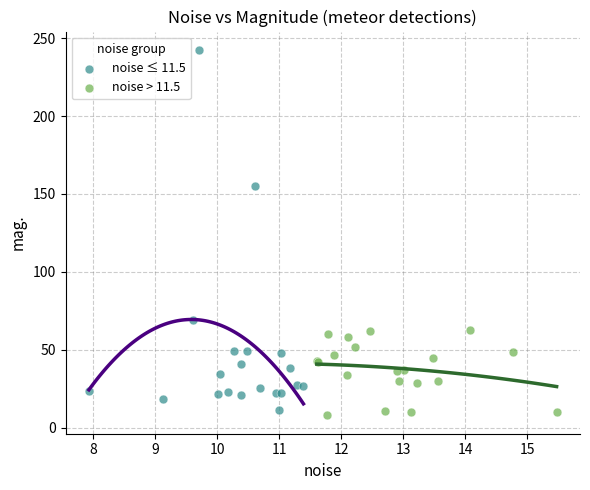

Which series has the widest spread of Y values?

noise ≤ 11.5